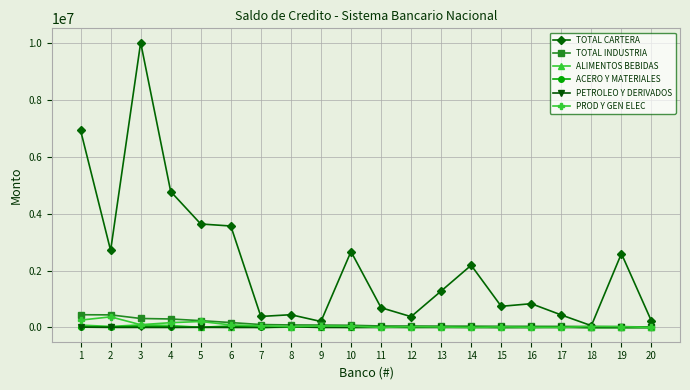

What is the maximum value shown in the chart?

10022954.9